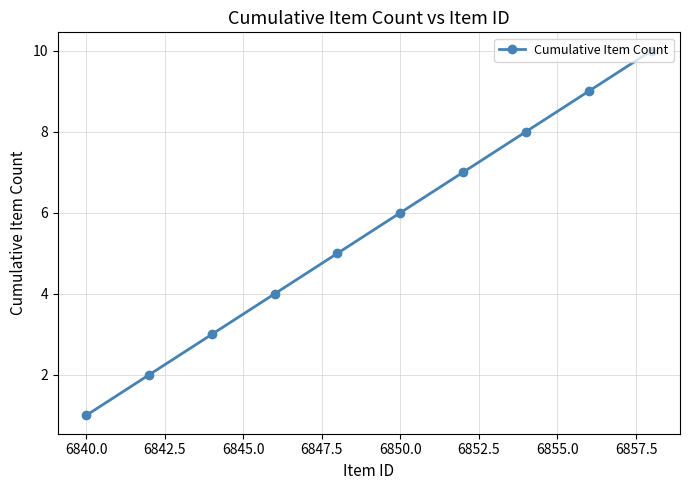

What is the greatest value displayed?

10